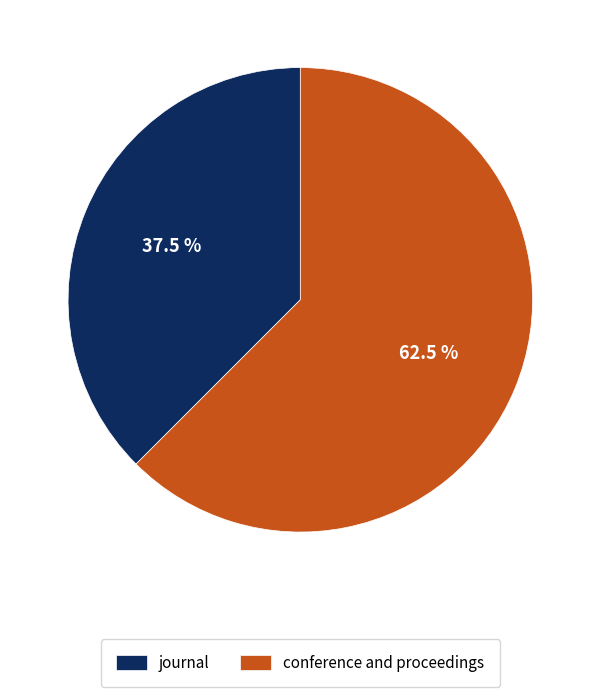

Which slice is the largest?

conference and proceedings